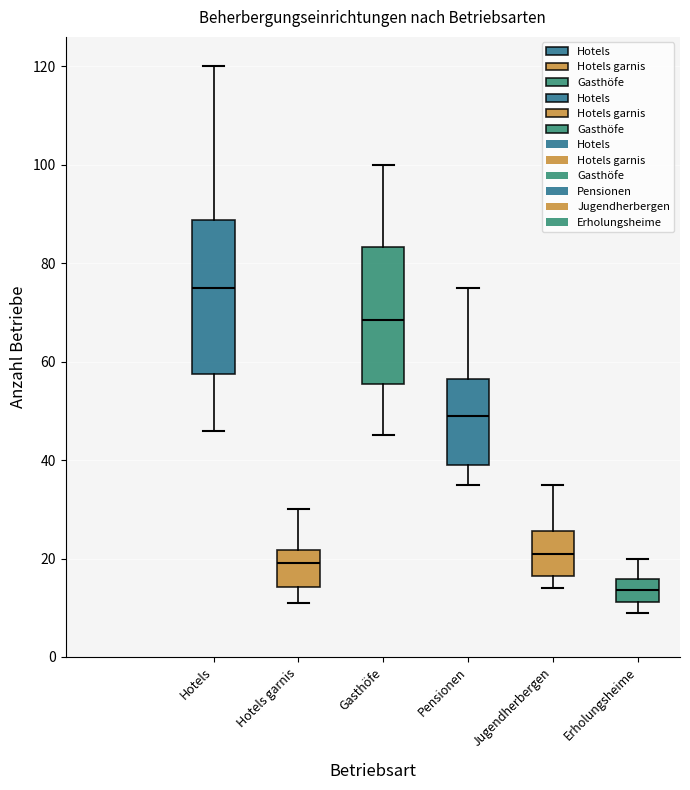

Comparing the boxes themselves (not the whiskers), which one is the tallest?

Hotels